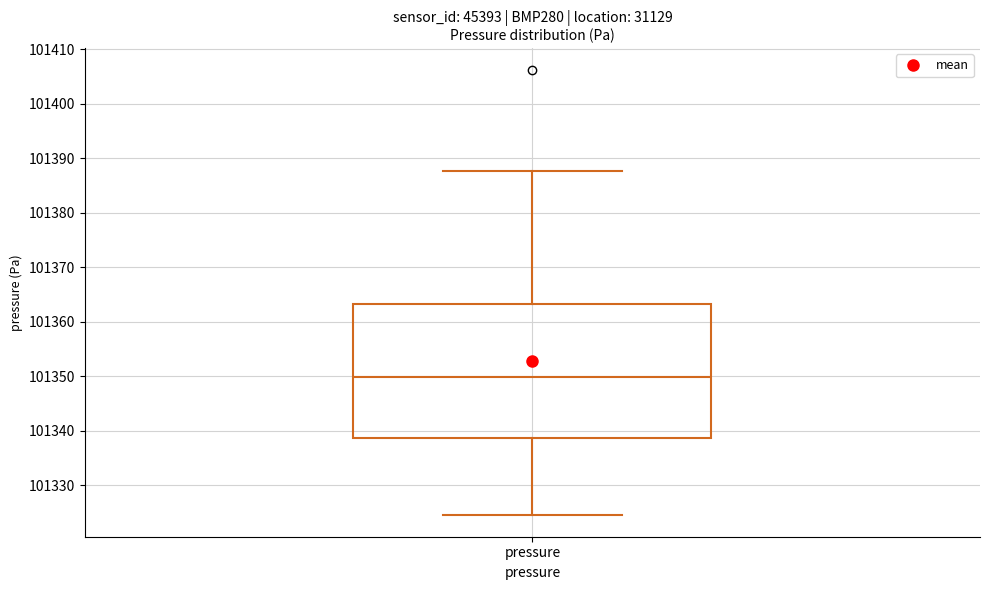

Where does the lower whisker of the box for pressure end on the y-axis? The values are not printed on the chart, so give them approximately, as read against the axis.

101325